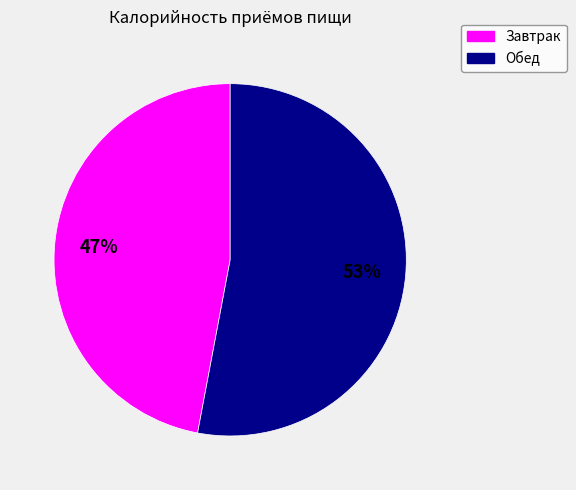

The Завтрак slice represents 47% of the pie. True or false?

True